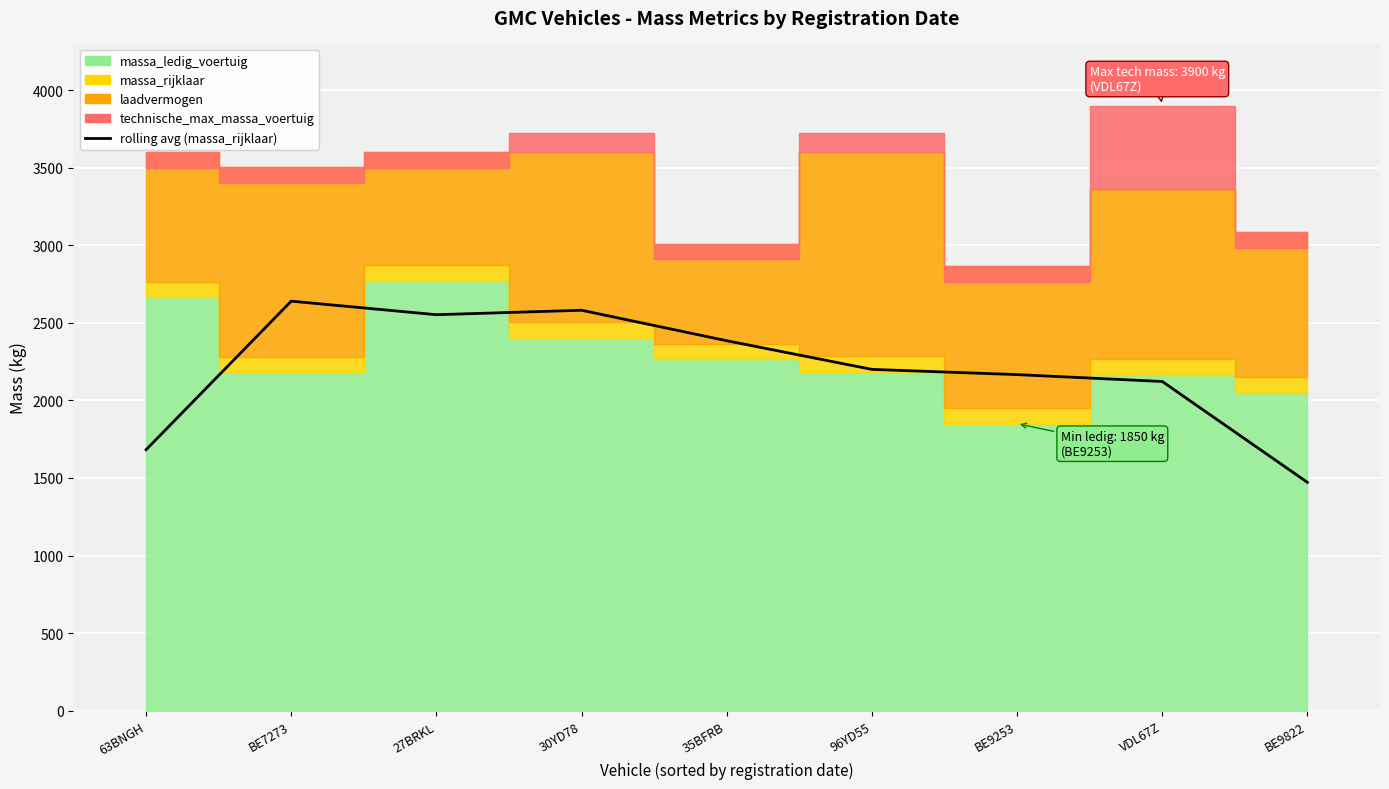

What is the label of the 3rd point from the left?

27BRKL